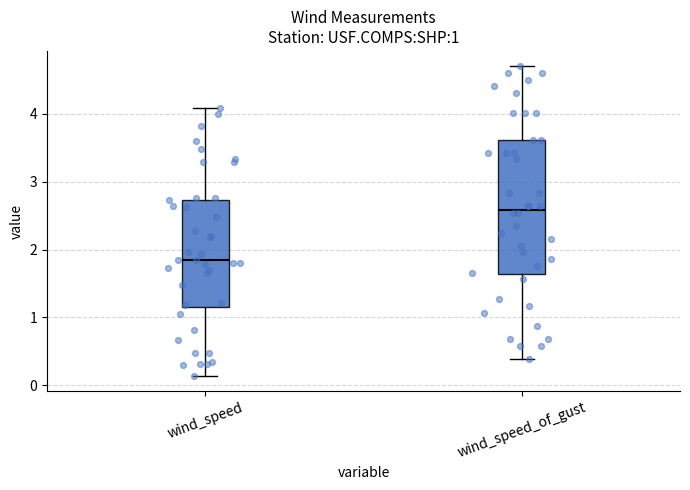

Comparing the boxes themselves (not the whiskers), which one is the tallest?

wind_speed_of_gust